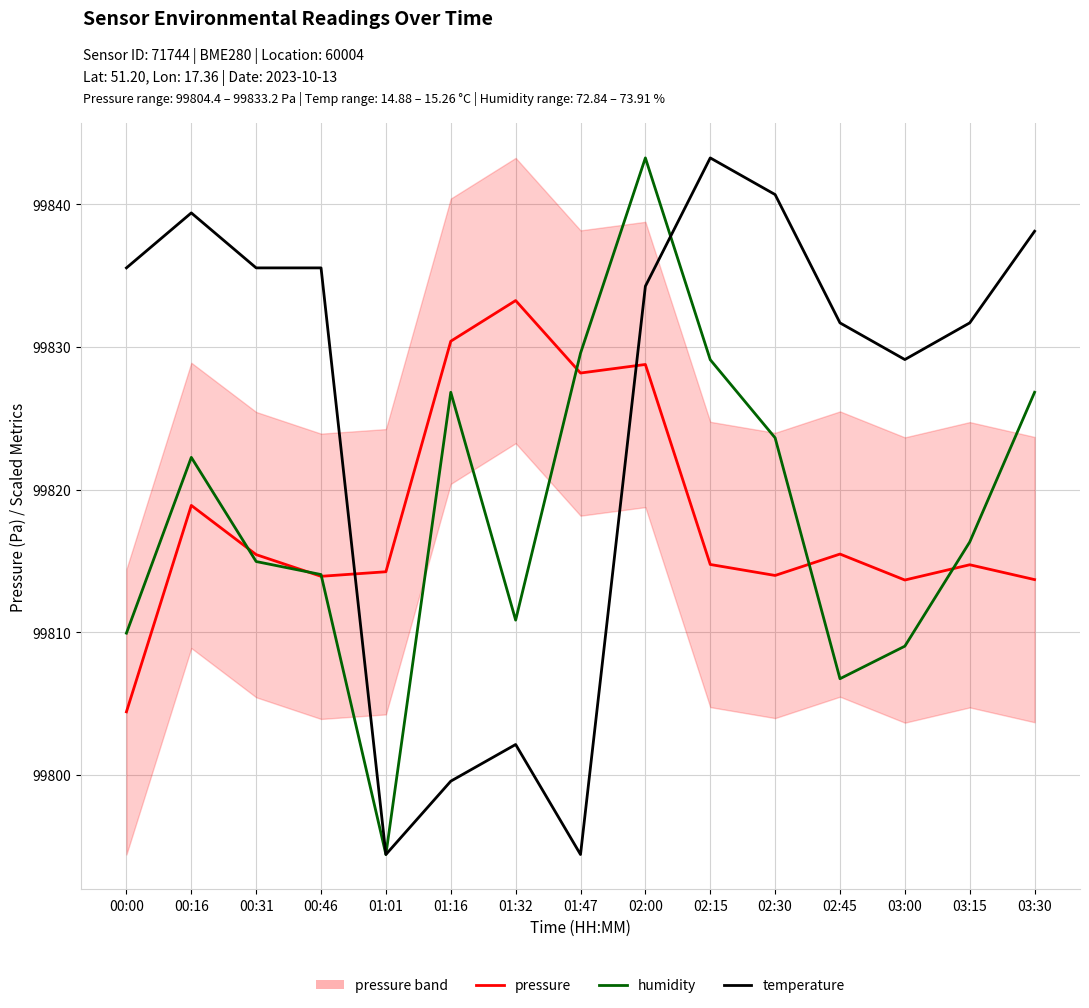

Reading left to right, extract all data points from this chart.

pressure: 99804.4	99818.9	99815.4	99813.9	99814.2	99830.4	99833.2	99828.2	99828.8	99814.8	99814.0	99815.5	99813.7	99814.7	99813.7
humidity: 99809.9	99822.3	99815.0	99814.0	99794.4	99826.8	99810.8	99829.6	99843.2	99829.1	99823.6	99806.7	99809.0	99816.3	99826.8
temperature: 99835.5	99839.4	99835.5	99835.5	99794.4	99799.6	99802.1	99794.4	99834.3	99843.2	99840.7	99831.7	99829.1	99831.7	99838.1